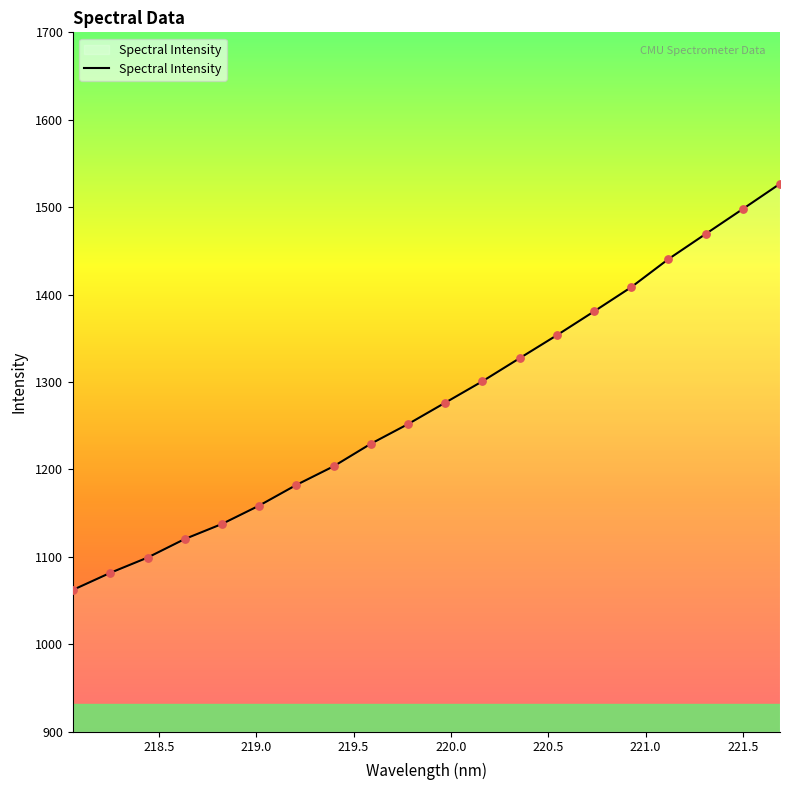

What is the smallest value displayed?

1062.3